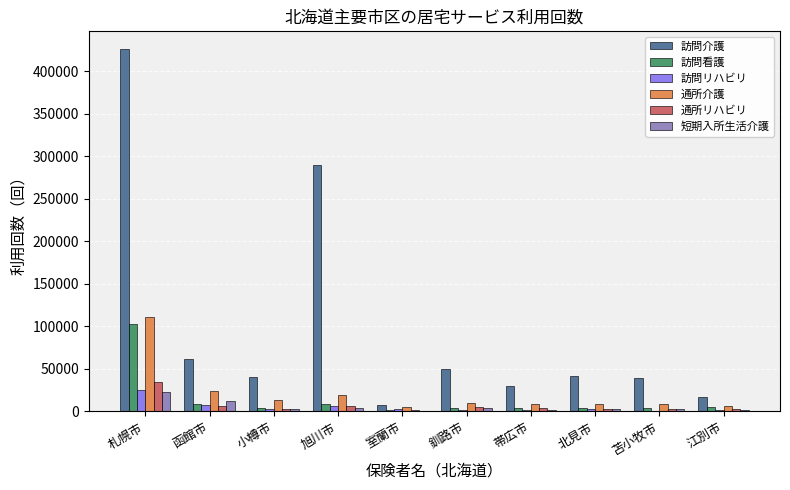

Between 函館市 and 室蘭市, which series saw the biggest shift?

訪問介護